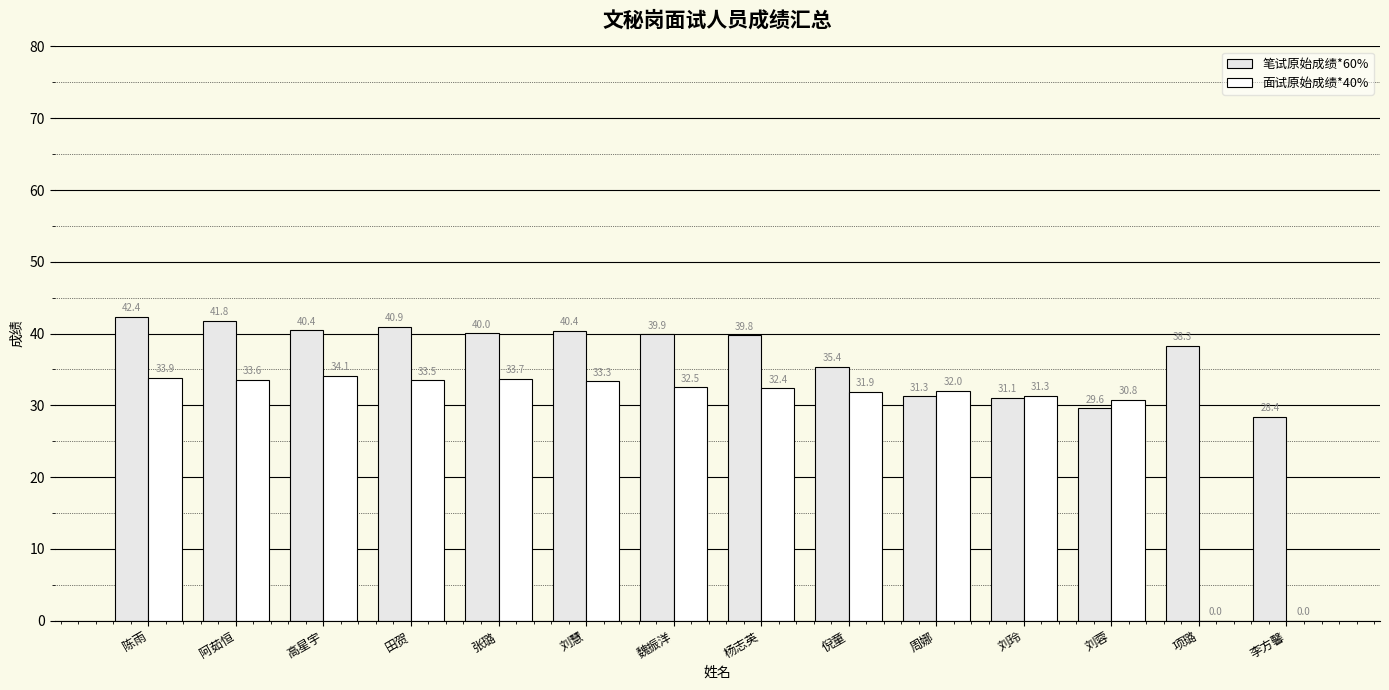

Where is 笔试原始成绩*60% nearest to the value 35?

倪童